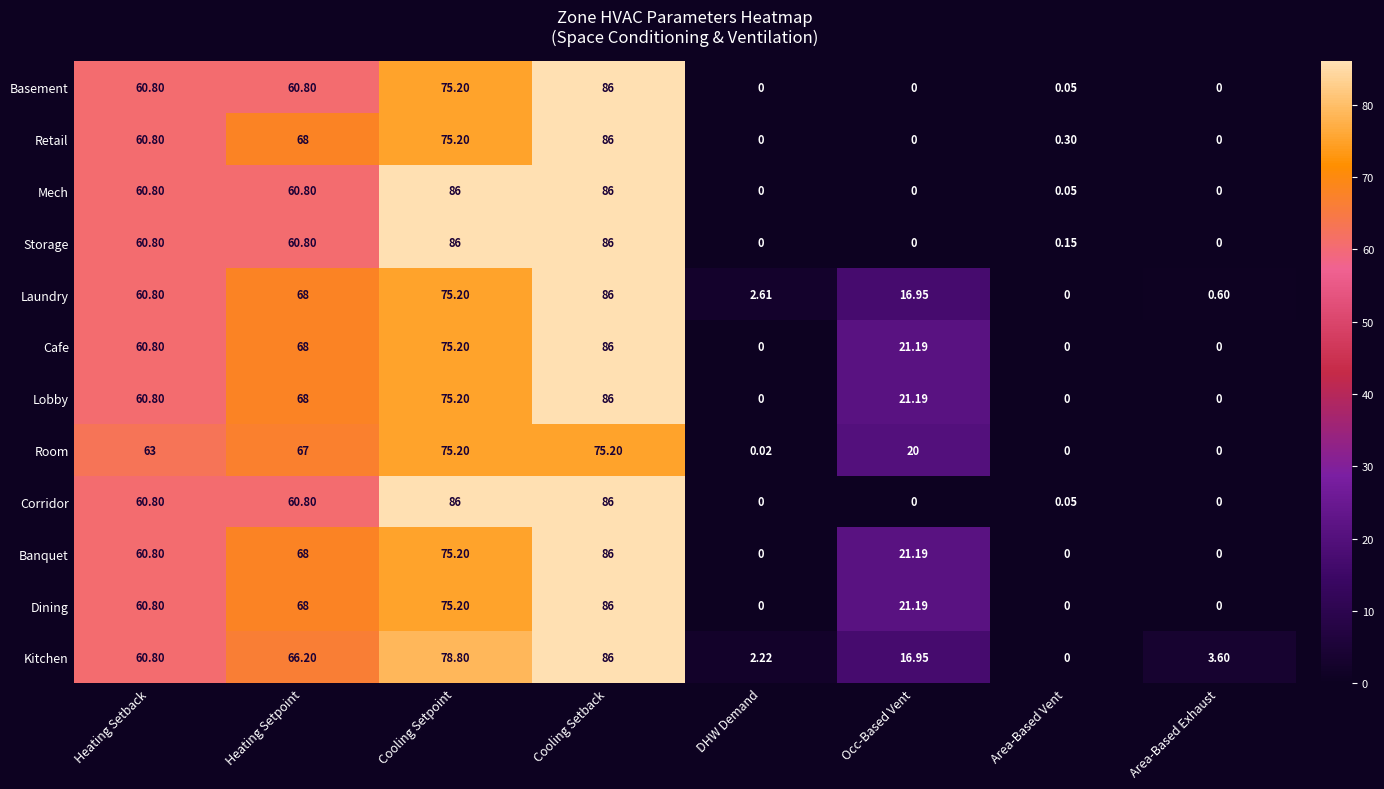

At which label is Lobby closest to 43?

Heating Setback